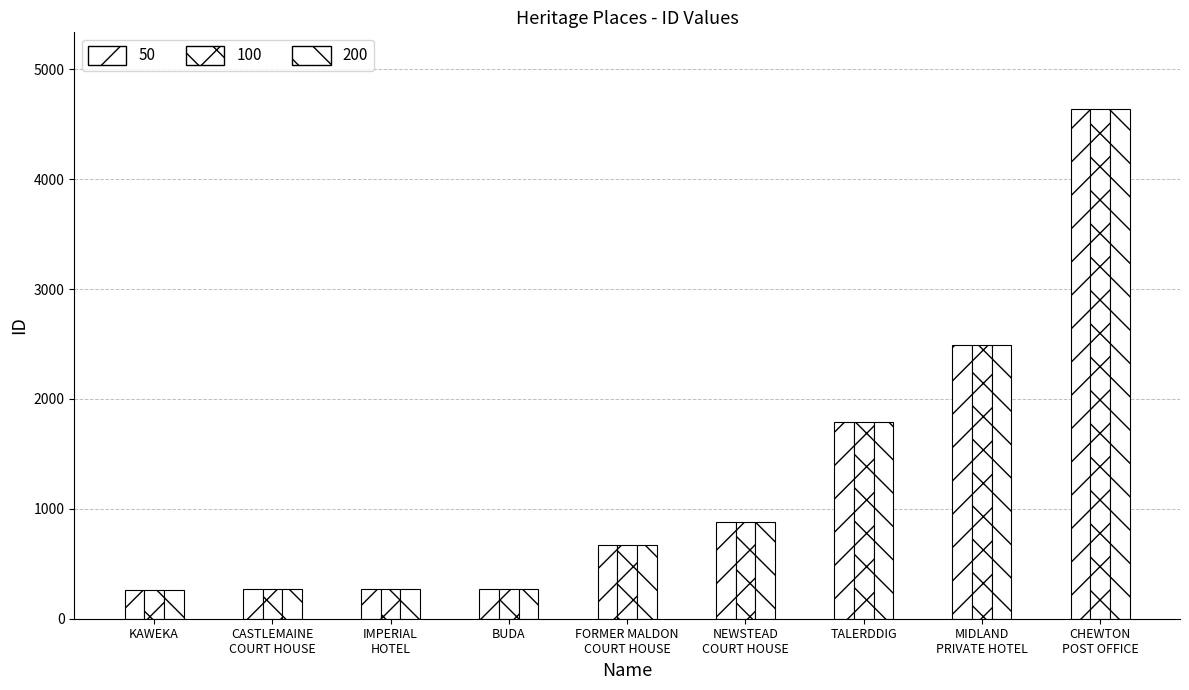

What is the maximum value shown in the chart?

4640